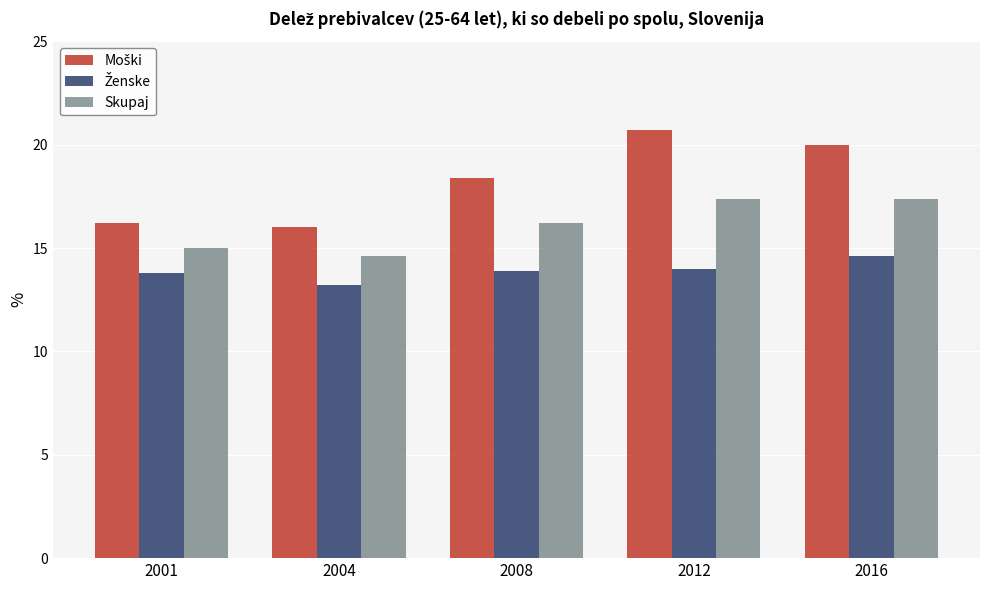

What is the sum of all Skupaj values?

80.6